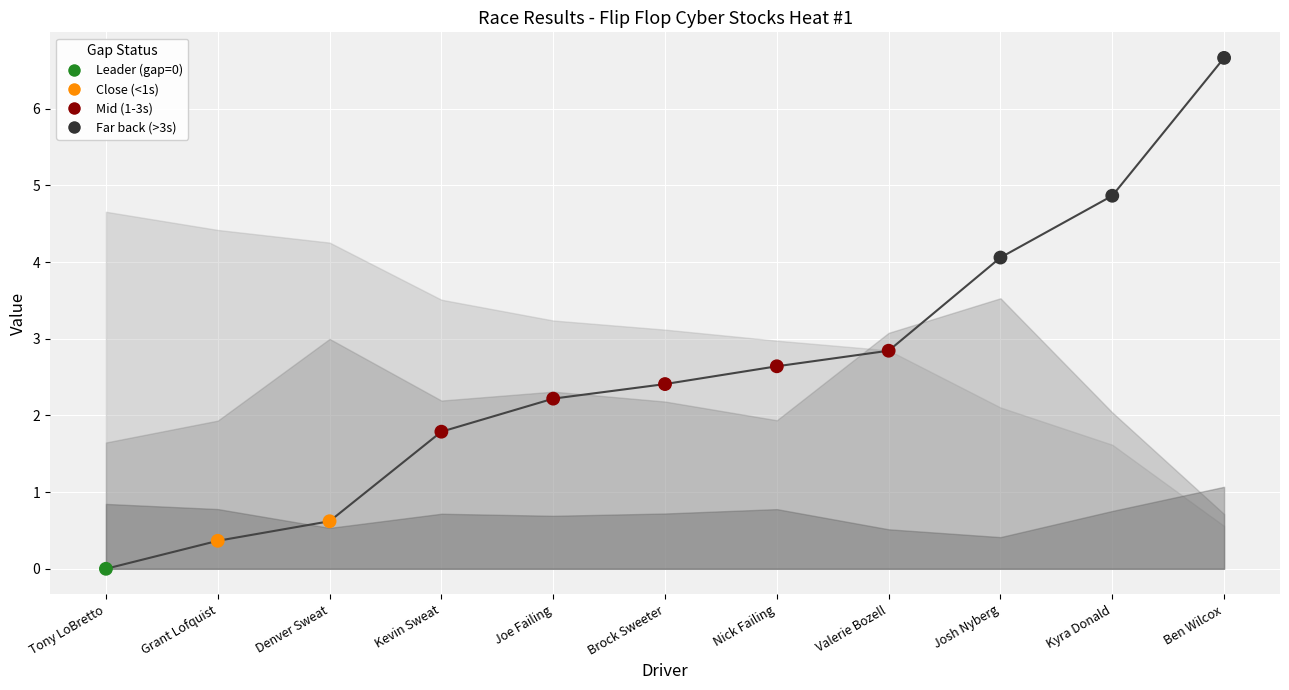

What Y value in the scatter plot is closest to 3?

2.8